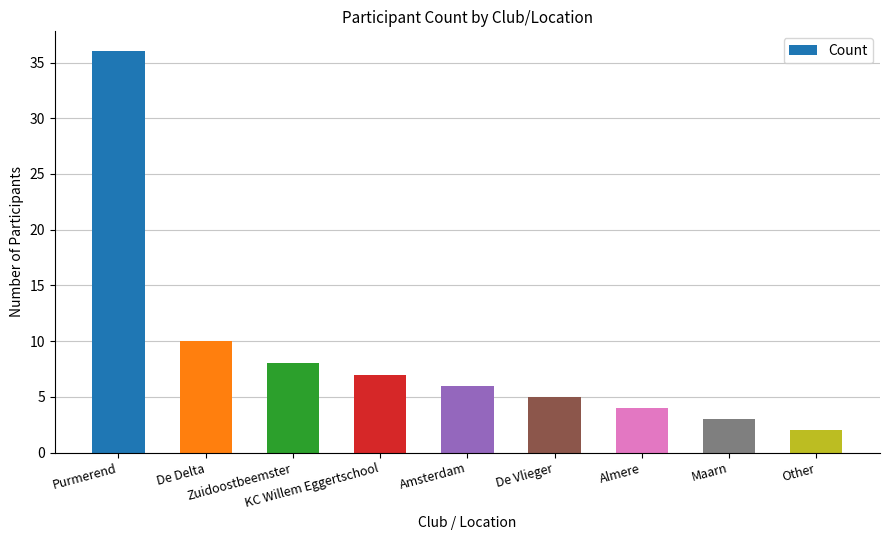

What is the greatest value displayed?

36